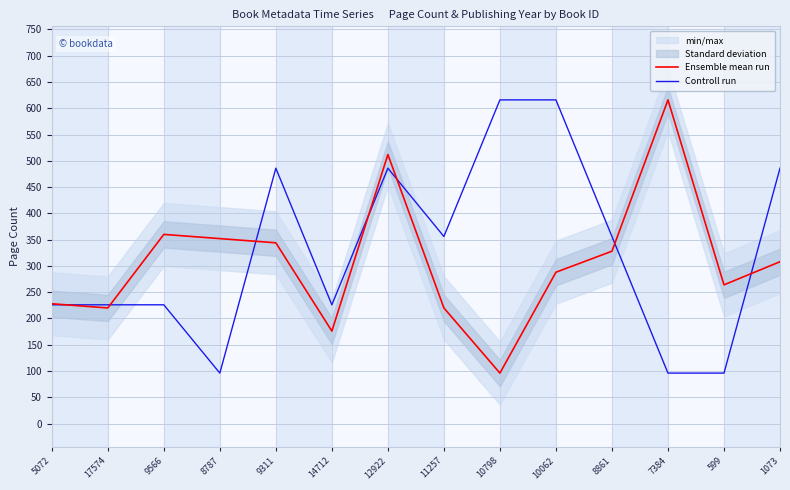

At which label does Ensemble mean run reach its peak?

7384